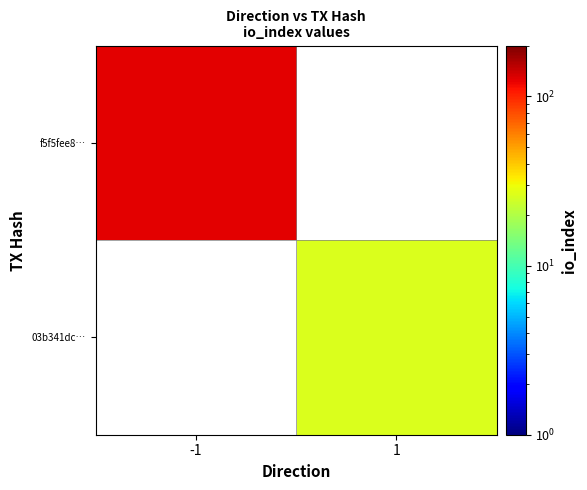

List the labels in order of f5f5fee8… value, largest first.

-1, 1